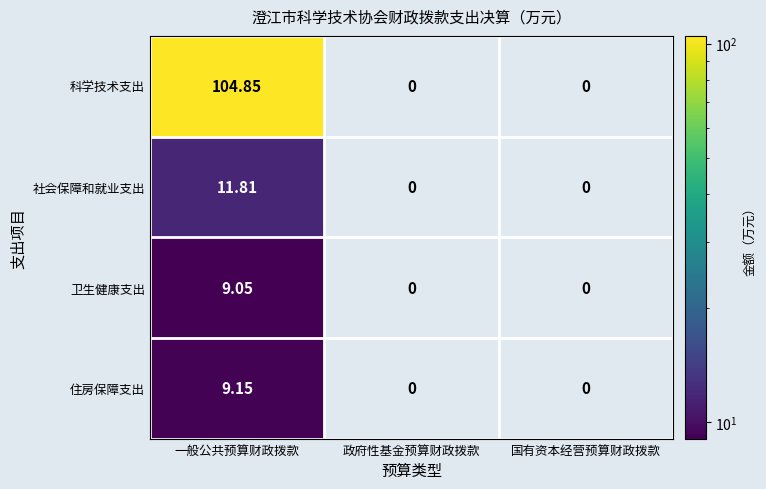

Which series has the widest spread of values?

科学技术支出